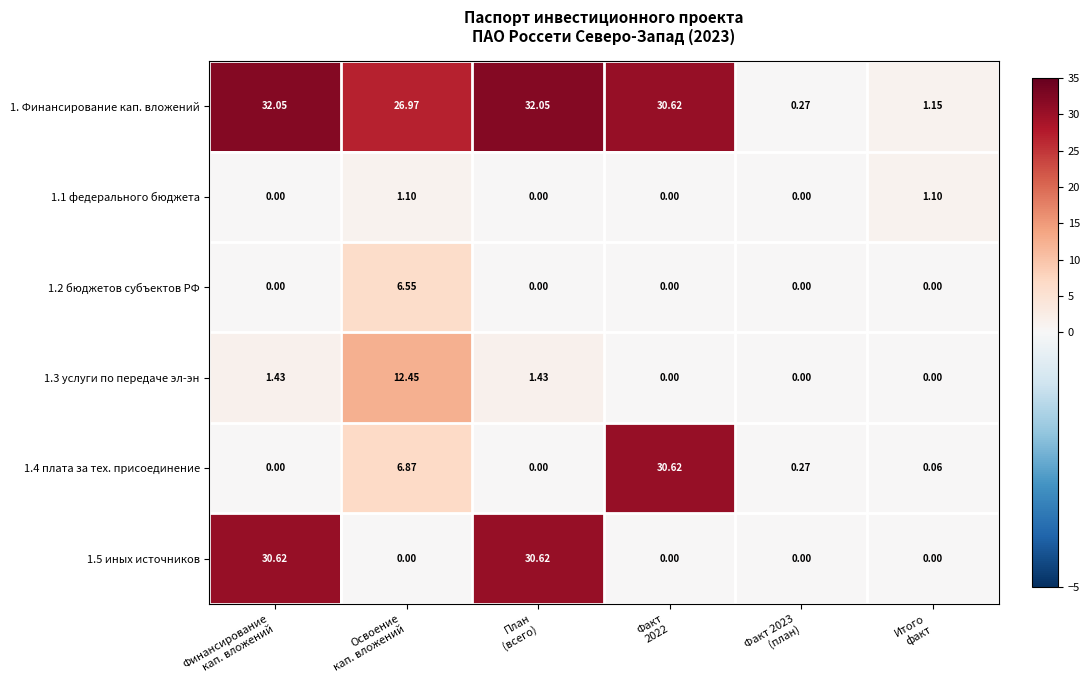

Which series has the widest spread of values?

1. Финансирование кап. вложений